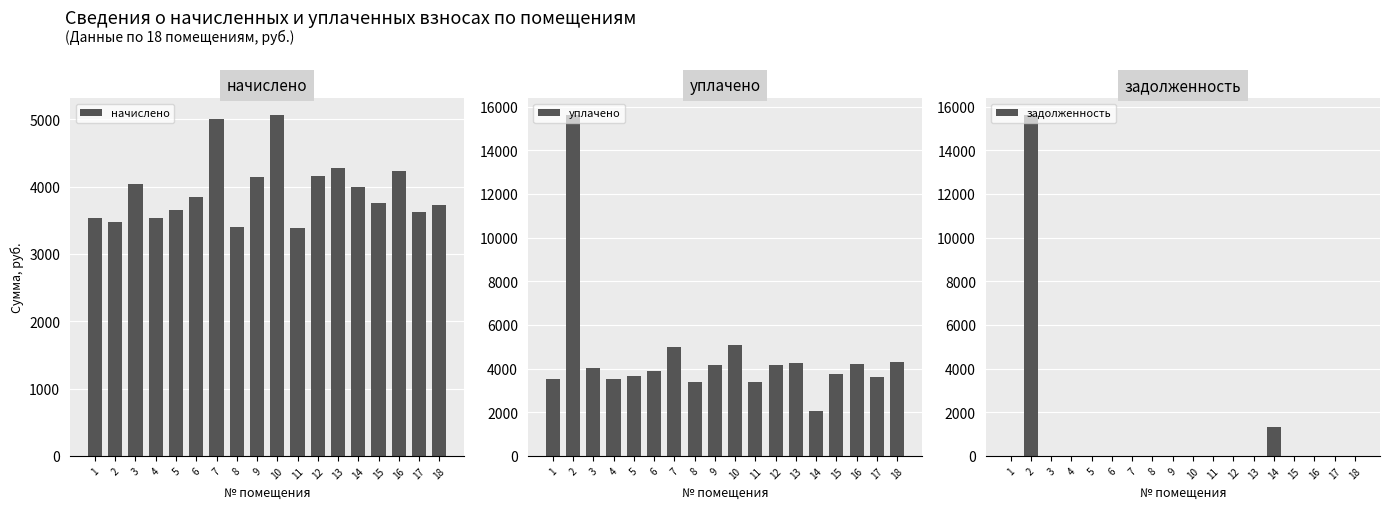

List the labels in order of уплачено value, largest first.

2, 10, 7, 18, 13, 16, 12, 9, 3, 6, 15, 5, 17, 4, 1, 8, 11, 14